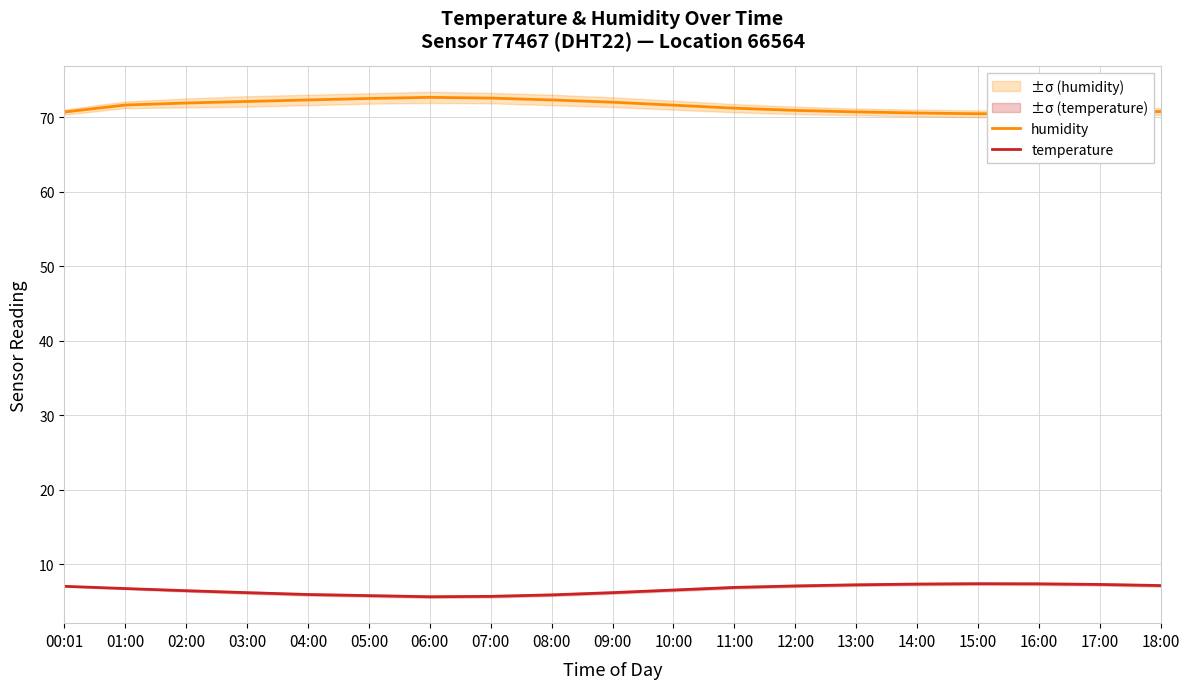

Reading left to right, transcribe all the data shown in this chart.

humidity: 70.7	71.6	71.9	72.1	72.3	72.5	72.7	72.5	72.3	72.0	71.6	71.2	70.9	70.7	70.5	70.5	70.5	70.6	70.8
temperature: 7.0	6.8	6.5	6.2	6.0	5.8	5.7	5.7	5.9	6.2	6.5	6.9	7.1	7.2	7.3	7.4	7.4	7.3	7.2